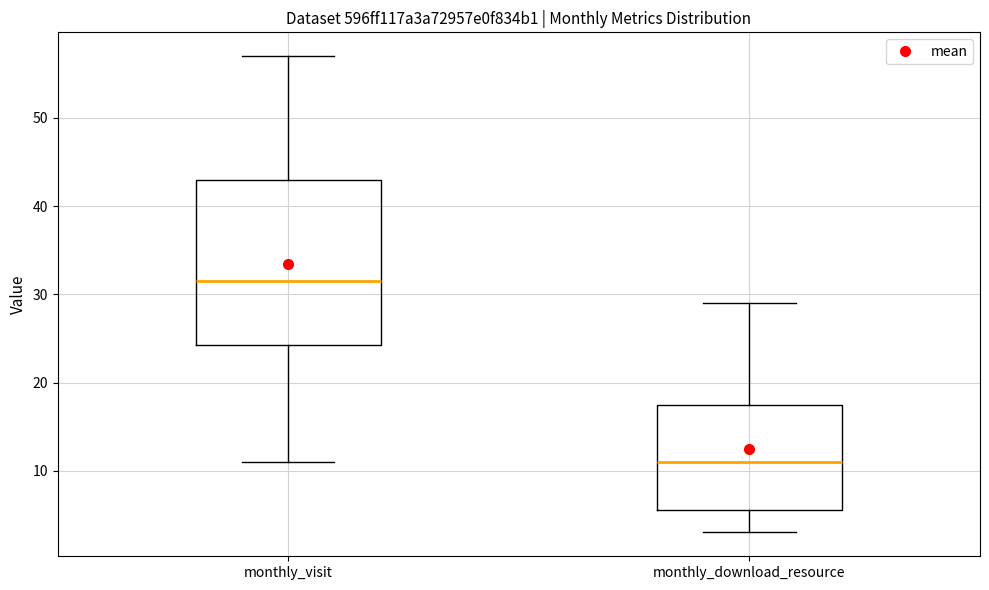

Comparing the boxes themselves (not the whiskers), which one is the tallest?

monthly_visit